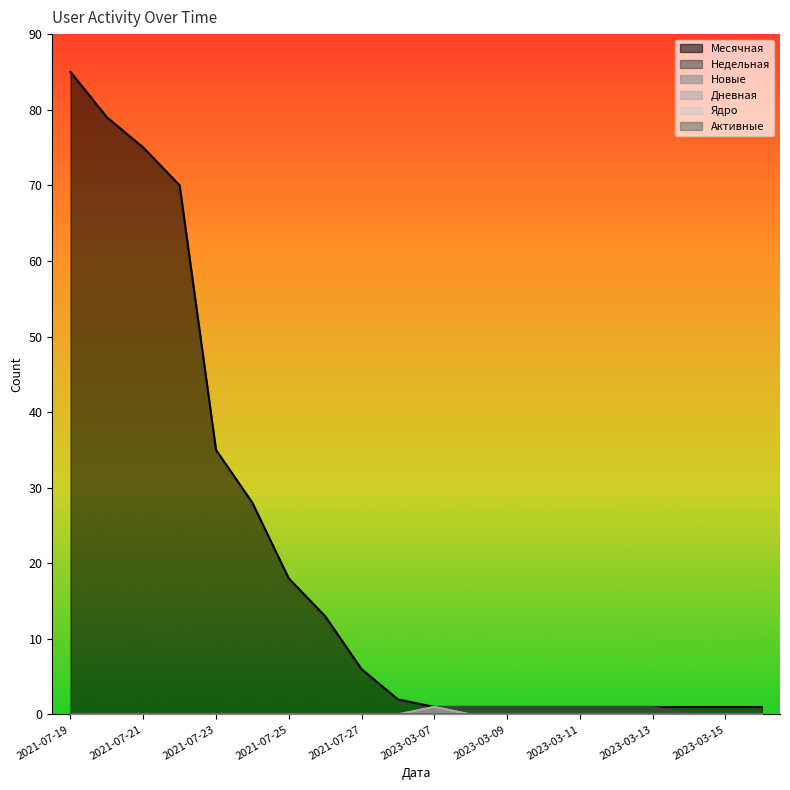

List the series in order of their peak value, highest first.

Месячная, Недельная, Новые, Дневная